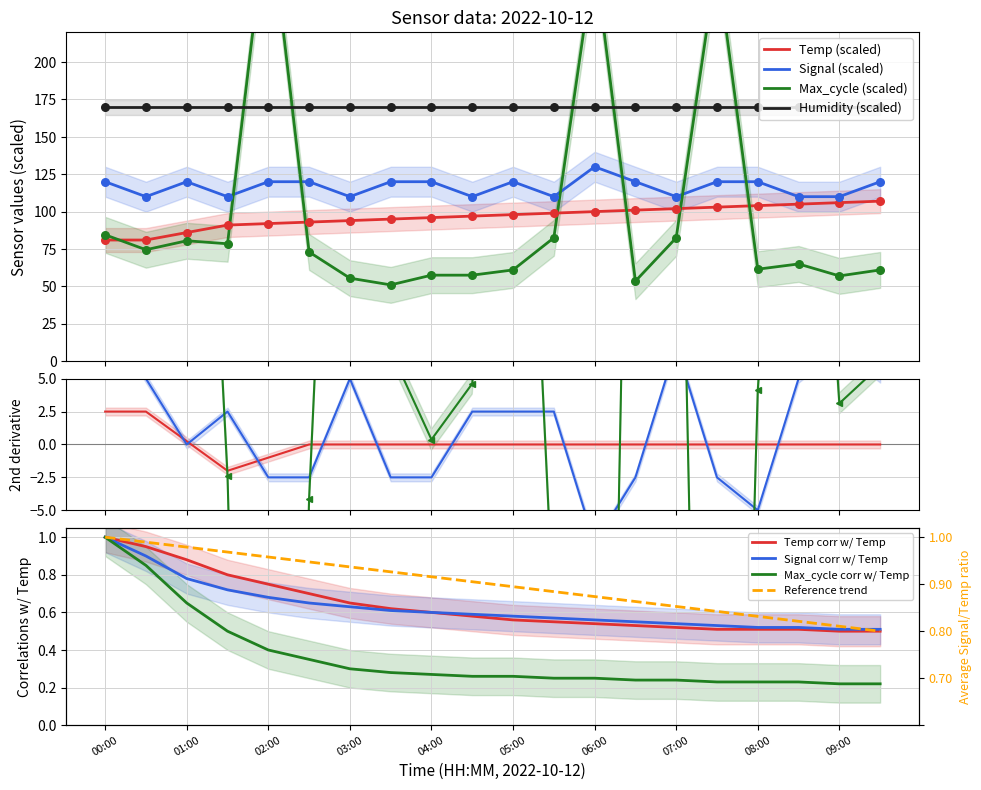

Which series reaches the minimum Y coordinate?

Max_cycle